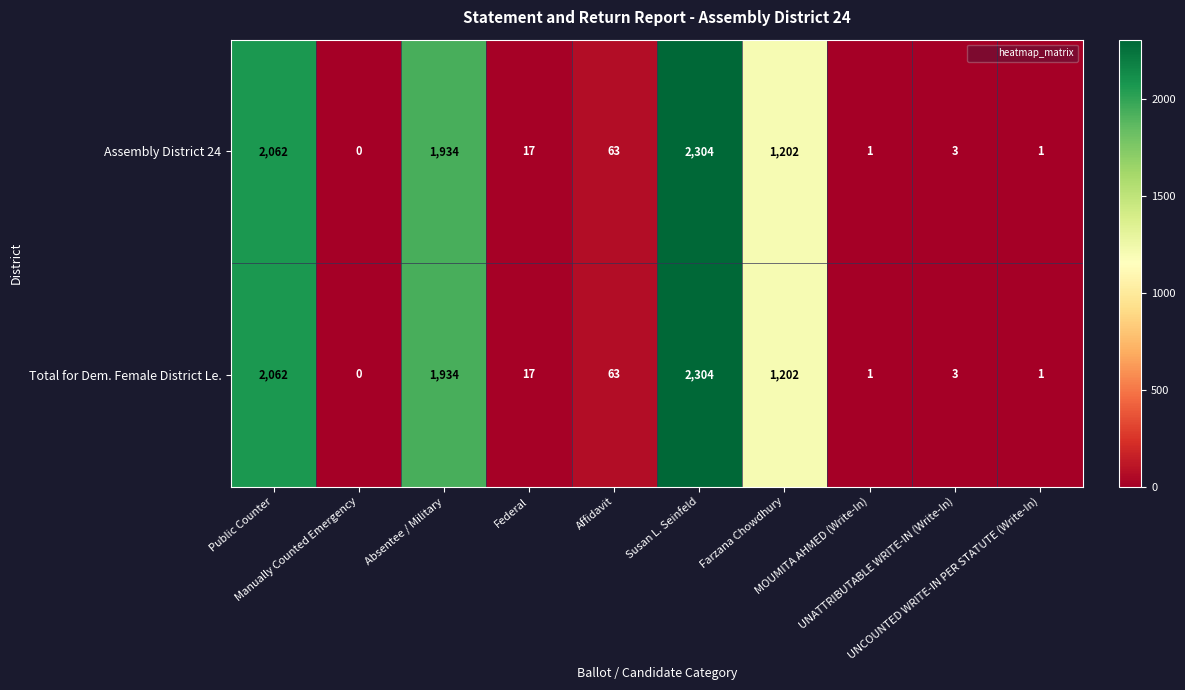

What is the maximum value shown in the chart?

2304